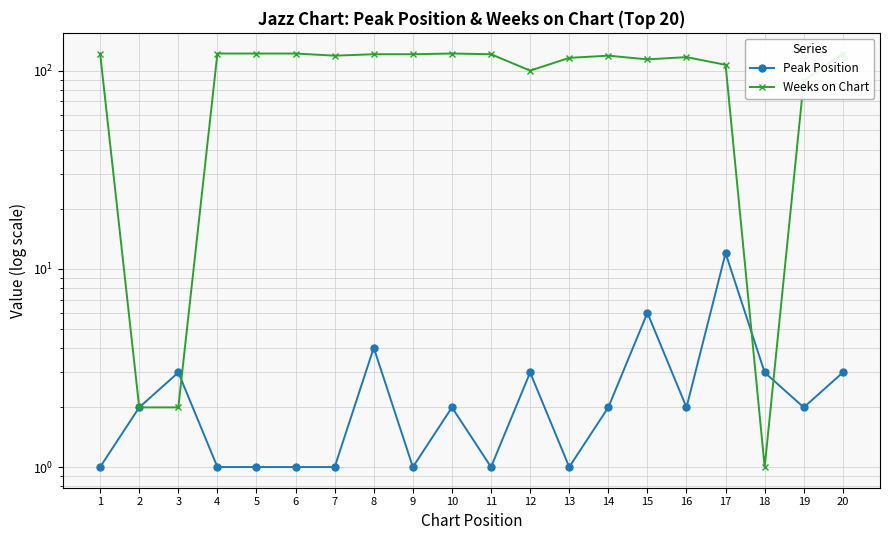

Reading left to right, extract all data points from this chart.

Peak Position: 1	2	3	1	1	1	1	4	1	2	1	3	1	2	6	2	12	3	2	3
Weeks on Chart: 122	2	2	122	122	122	119	121	121	122	121	100	116	119	114	117	107	1	89	122